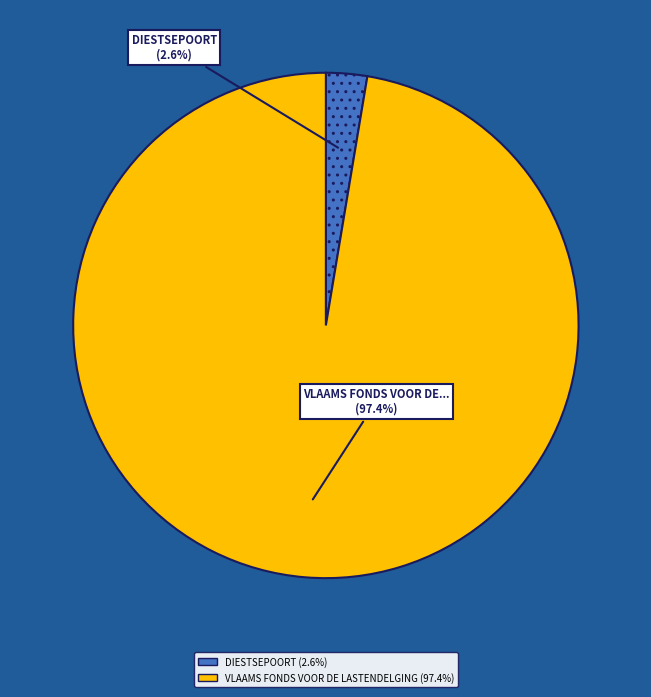

To the nearest percent, what portion does DIESTSEPOORT represent?

3%